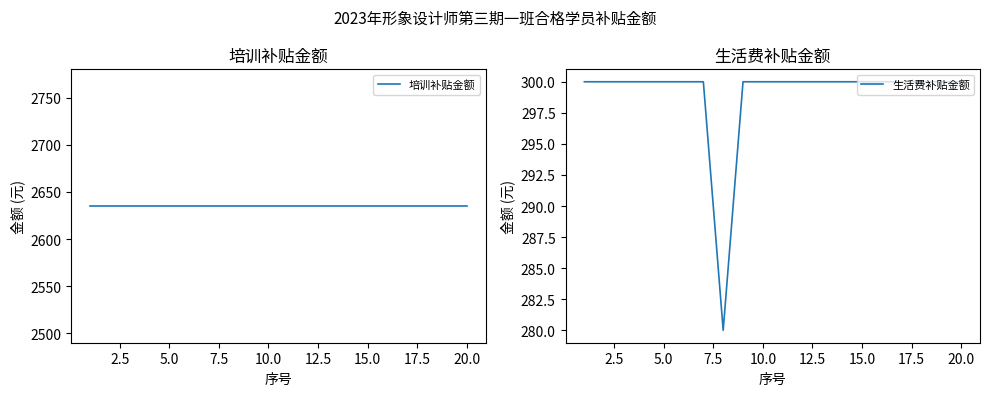

How many interior local valleys does the 生活费补贴金额 series have?

1